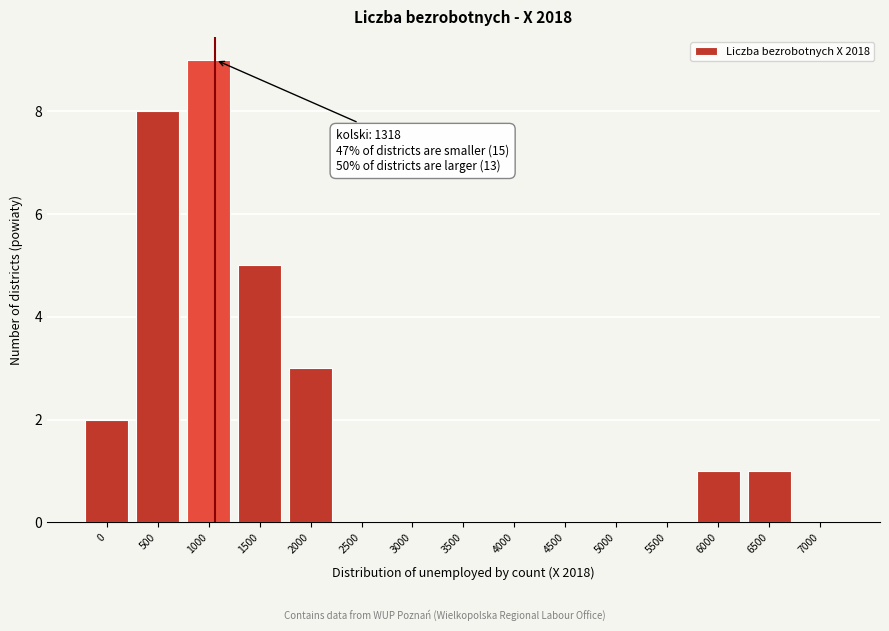

Reading right to left, extract all data points from this chart.

7000=0	6500=1	6000=1	5500=0	5000=0	4500=0	4000=0	3500=0	3000=0	2500=0	2000=3	1500=5	1000=9	500=8	0=2